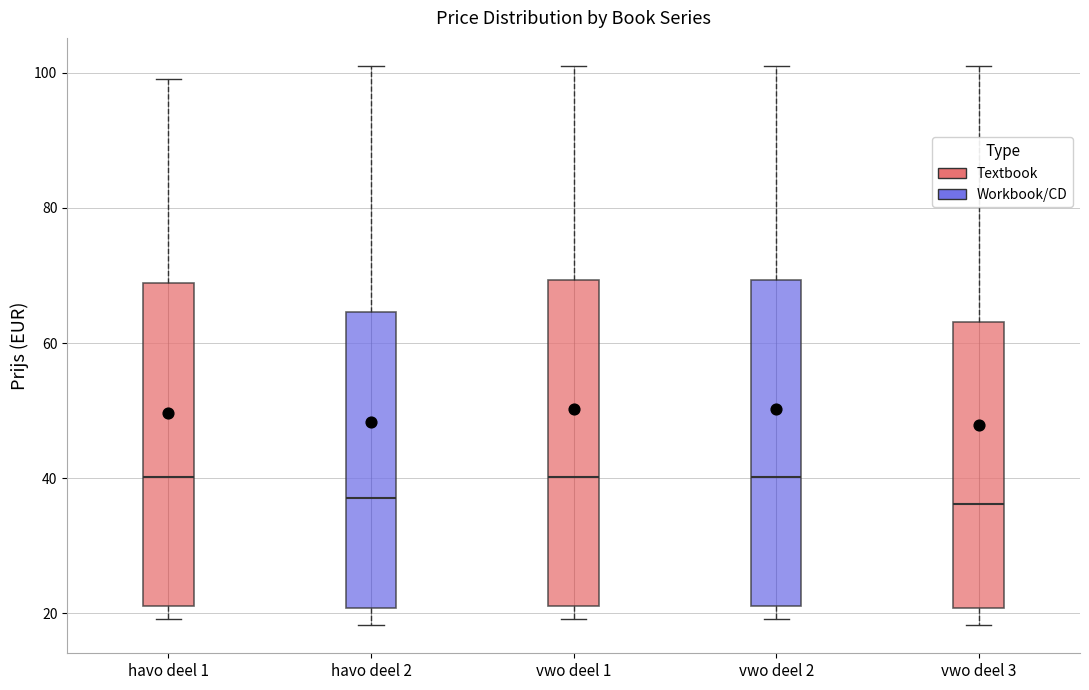

Where is the upper edge of the box for vwo deel 1 on the y-axis? The values are not printed on the chart, so give them approximately, as read against the axis.

70